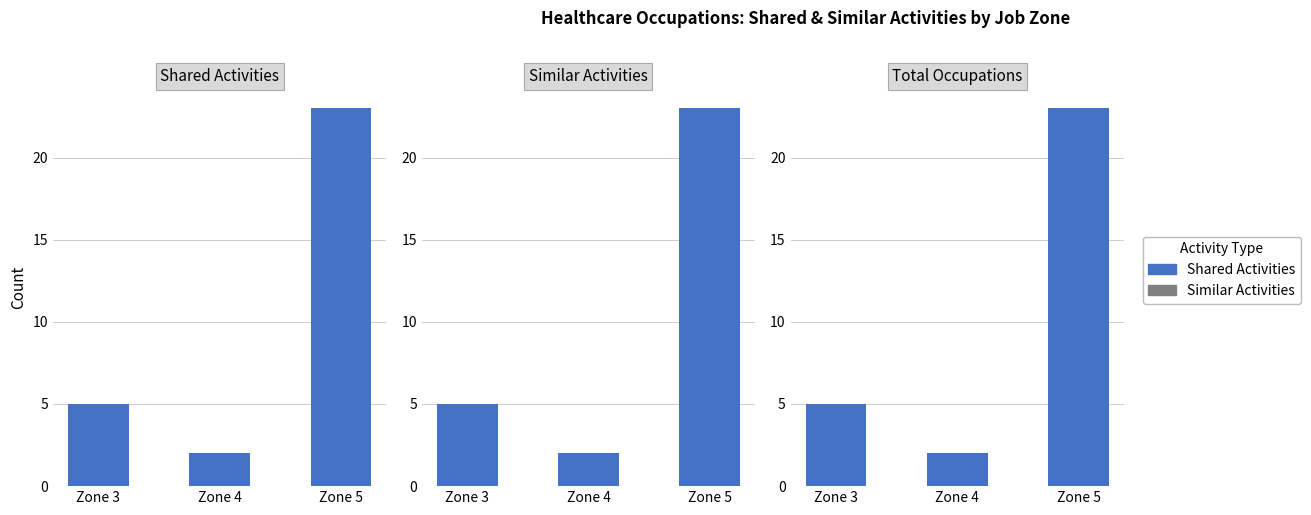

At how many categories does at least one series exceed 5?

1